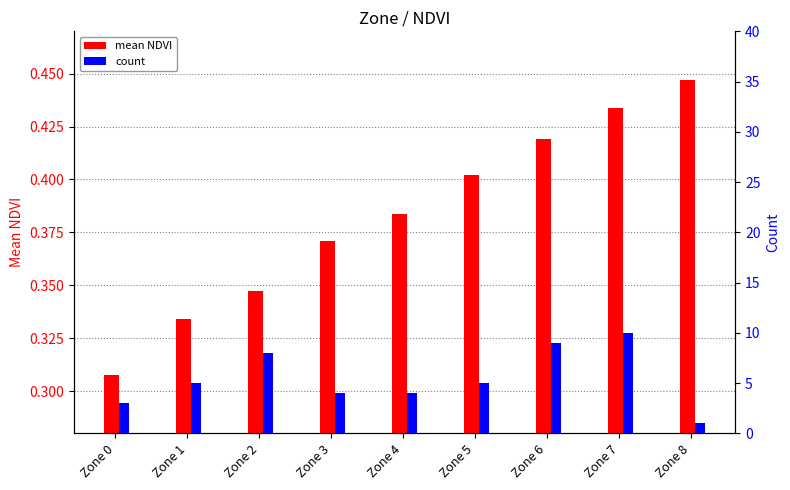

Reading left to right, extract all data points from this chart.

mean NDVI: 0.3	0.3	0.3	0.4	0.4	0.4	0.4	0.4	0.4
count: 3.0	5.0	8.0	4.0	4.0	5.0	9.0	10.0	1.0